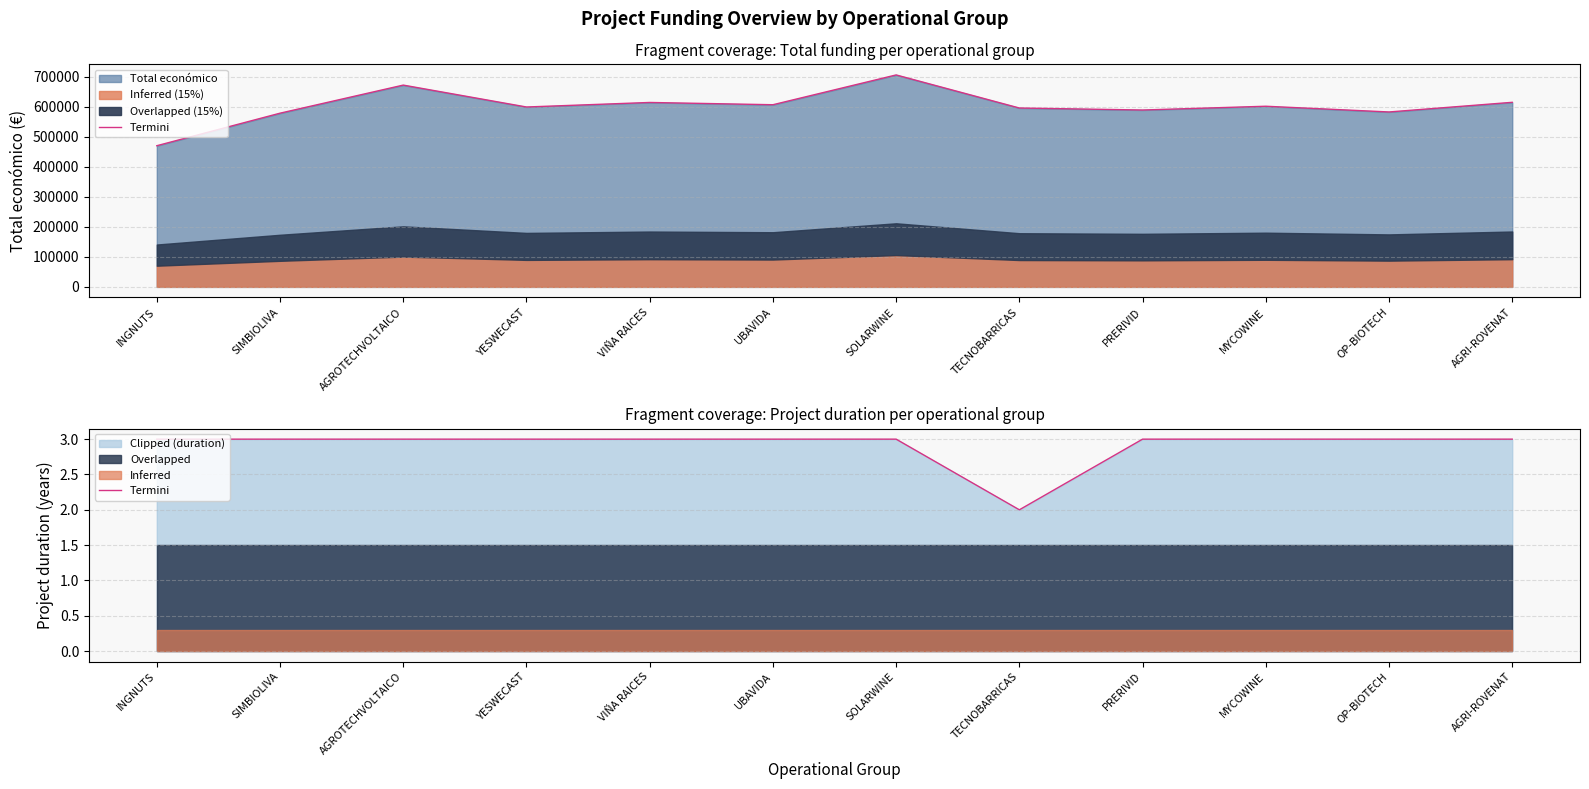

Does the chart have visible grid lines?

Yes